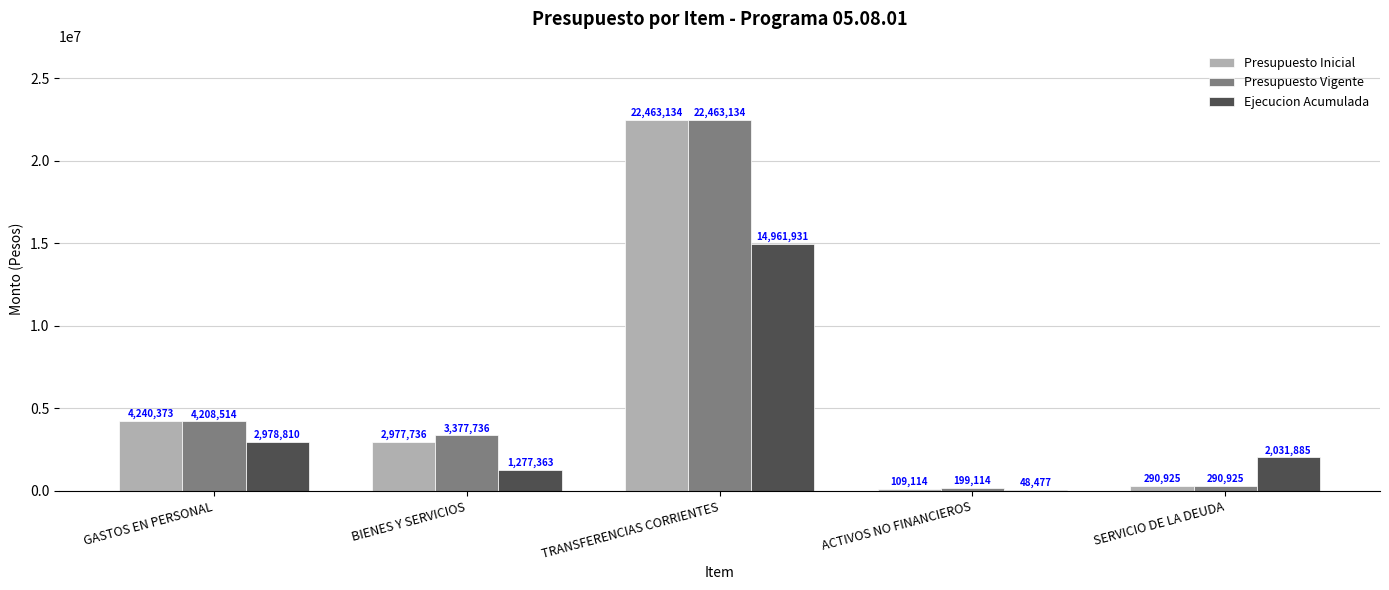

Which series has the largest range (max minus min)?

Presupuesto Inicial